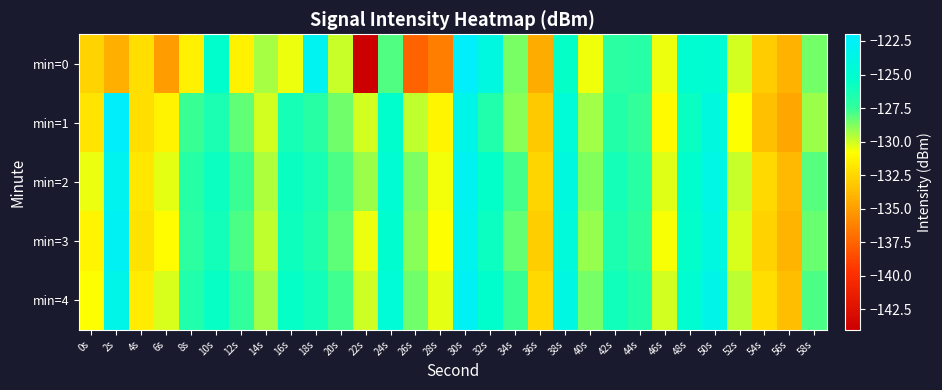

Reading right to left, what are all the values shown in this chart?

min=0: 58s=-128.6	56s=-134.1	54s=-133.0	52s=-130.1	50s=-124.8	48s=-125.0	46s=-130.5	44s=-127.0	42s=-127.1	40s=-130.6	38s=-125.5	36s=-134.3	34s=-128.7	32s=-124.0	30s=-122.3	28s=-136.3	26s=-137.5	24s=-128.0	22s=-144.1	20s=-129.9	18s=-122.9	16s=-130.5	14s=-129.3	12s=-131.4	10s=-125.3	8s=-131.4	6s=-135.0	4s=-132.2	2s=-134.2	0s=-132.7
min=1: 58s=-129.2	56s=-134.6	54s=-133.5	52s=-130.8	50s=-124.1	48s=-125.7	46s=-131.0	44s=-127.5	42s=-126.8	40s=-129.3	38s=-124.6	36s=-133.1	34s=-128.9	32s=-126.7	30s=-123.4	28s=-131.2	26s=-129.8	24s=-125.3	22s=-130.1	20s=-128.5	18s=-127.0	16s=-126.2	14s=-130.1	12s=-128.2	10s=-126.4	8s=-127.6	6s=-131.3	4s=-132.2	2s=-122.2	0s=-131.9
min=2: 58s=-128.1	56s=-133.8	54s=-132.4	52s=-129.9	50s=-123.7	48s=-125.2	46s=-130.3	44s=-127.0	42s=-126.2	40s=-128.8	38s=-124.1	36s=-132.6	34s=-127.8	32s=-125.4	30s=-122.9	28s=-130.6	26s=-128.7	24s=-124.8	22s=-129.2	20s=-127.9	18s=-126.3	16s=-125.7	14s=-129.5	12s=-127.6	10s=-125.8	8s=-126.9	6s=-130.4	4s=-131.8	2s=-123.1	0s=-130.5
min=3: 58s=-128.4	56s=-134.0	54s=-132.7	52s=-130.2	50s=-124.0	48s=-125.4	46s=-130.7	44s=-127.3	42s=-126.5	40s=-129.1	38s=-124.4	36s=-132.9	34s=-128.3	32s=-125.8	30s=-123.2	28s=-130.8	26s=-128.9	24s=-125.1	22s=-130.5	20s=-128.2	18s=-126.6	16s=-125.9	14s=-129.8	12s=-127.9	10s=-126.1	8s=-127.2	6s=-130.9	4s=-132.0	2s=-122.8	0s=-131.2
min=4: 58s=-127.9	56s=-133.6	54s=-132.2	52s=-129.7	50s=-123.5	48s=-125.0	46s=-130.1	44s=-126.8	42s=-126.0	40s=-128.6	38s=-123.9	36s=-132.4	34s=-127.6	32s=-125.2	30s=-122.7	28s=-130.4	26s=-128.5	24s=-124.6	22s=-130.0	20s=-127.7	18s=-126.1	16s=-125.5	14s=-129.3	12s=-127.4	10s=-125.6	8s=-126.7	6s=-130.2	4s=-131.6	2s=-123.4	0s=-130.8